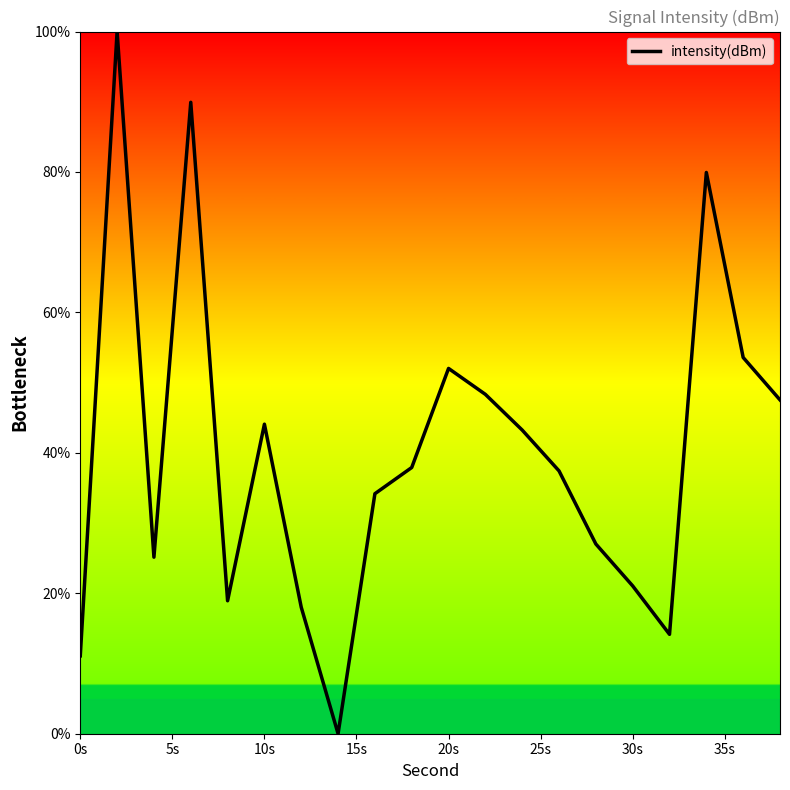

What is the difference between the maximum and minimum values?

100.0